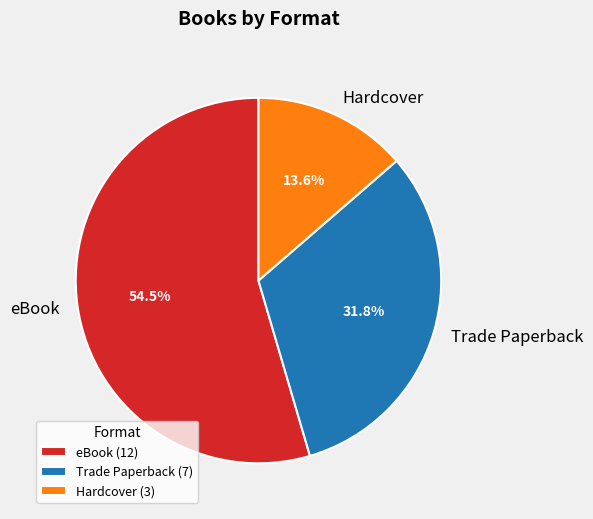

Is there a majority slice in this chart?

Yes